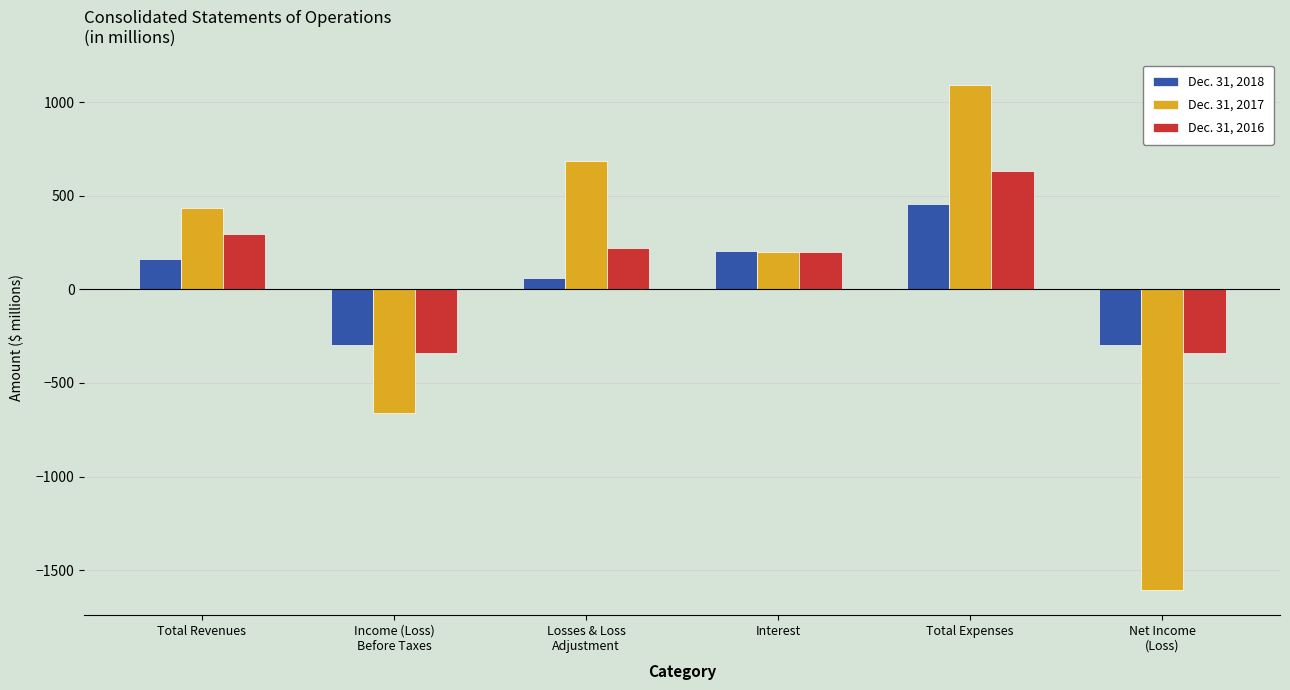

How many bars are there in each group?

3